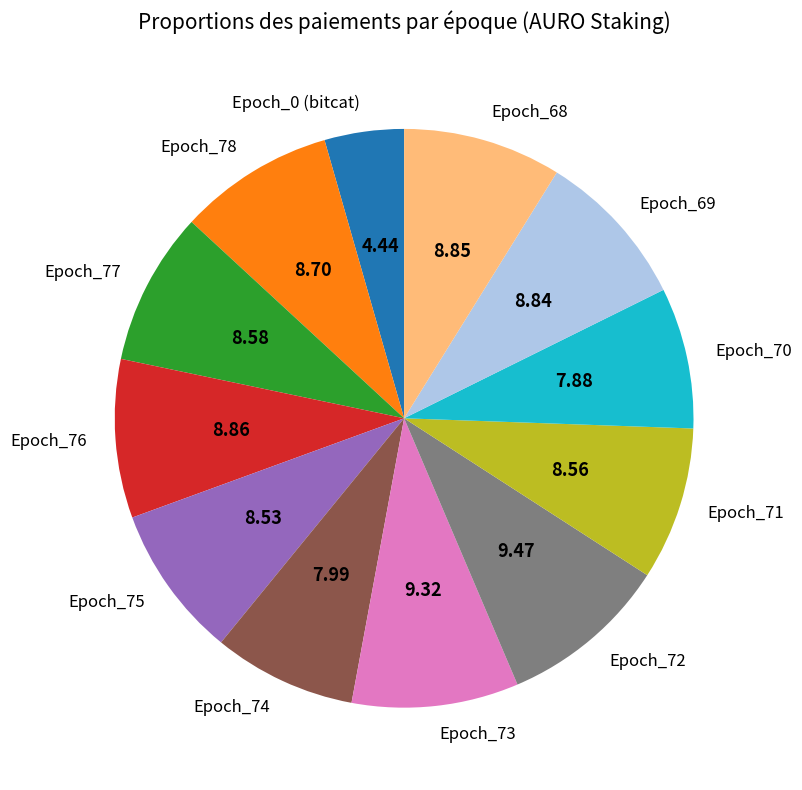

What is the ratio of the value at Epoch_76 to the value at Epoch_75?

1.0